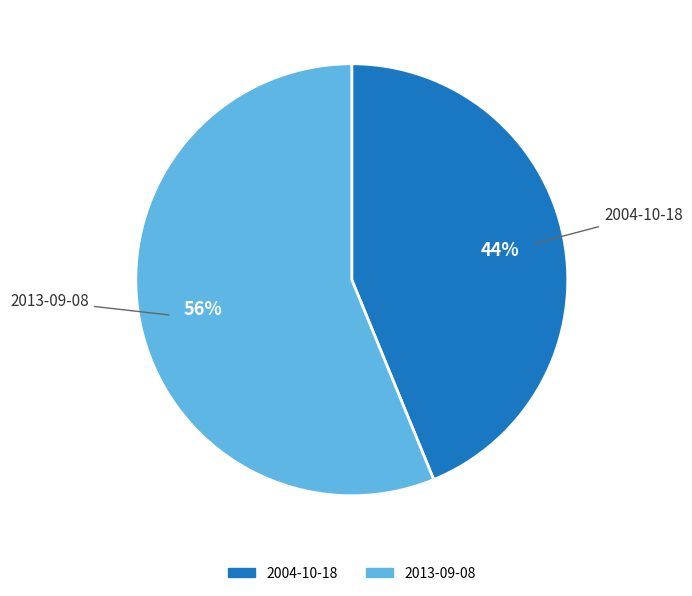

Combined, do 2004-10-18 and 2013-09-08 account for over 50%?

Yes